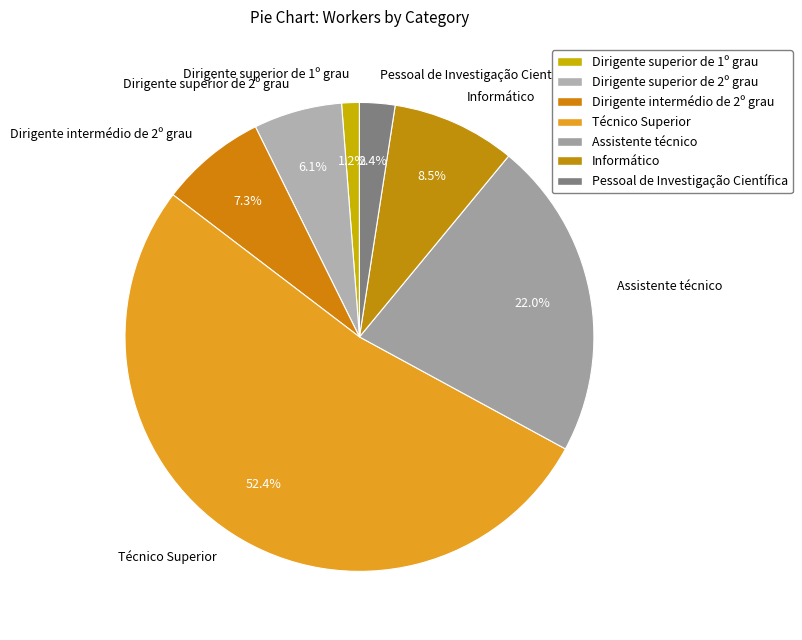

Does Dirigente intermédio de 2º grau account for over 50% of the chart?

No